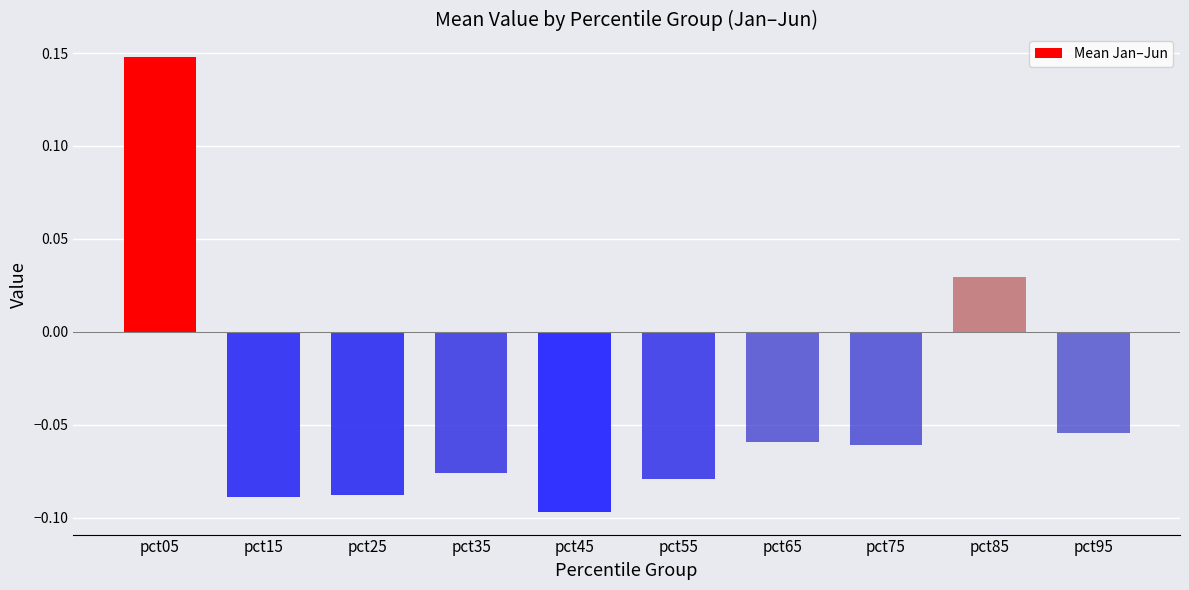

How many data points does each series have?

10